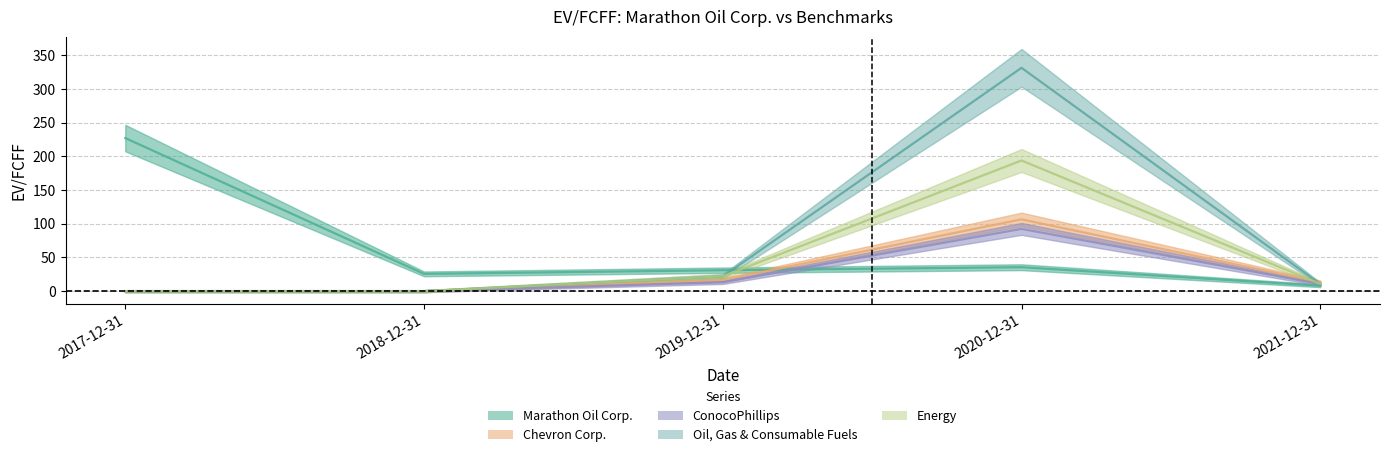

Is this an area chart (filled region under the line)?

No